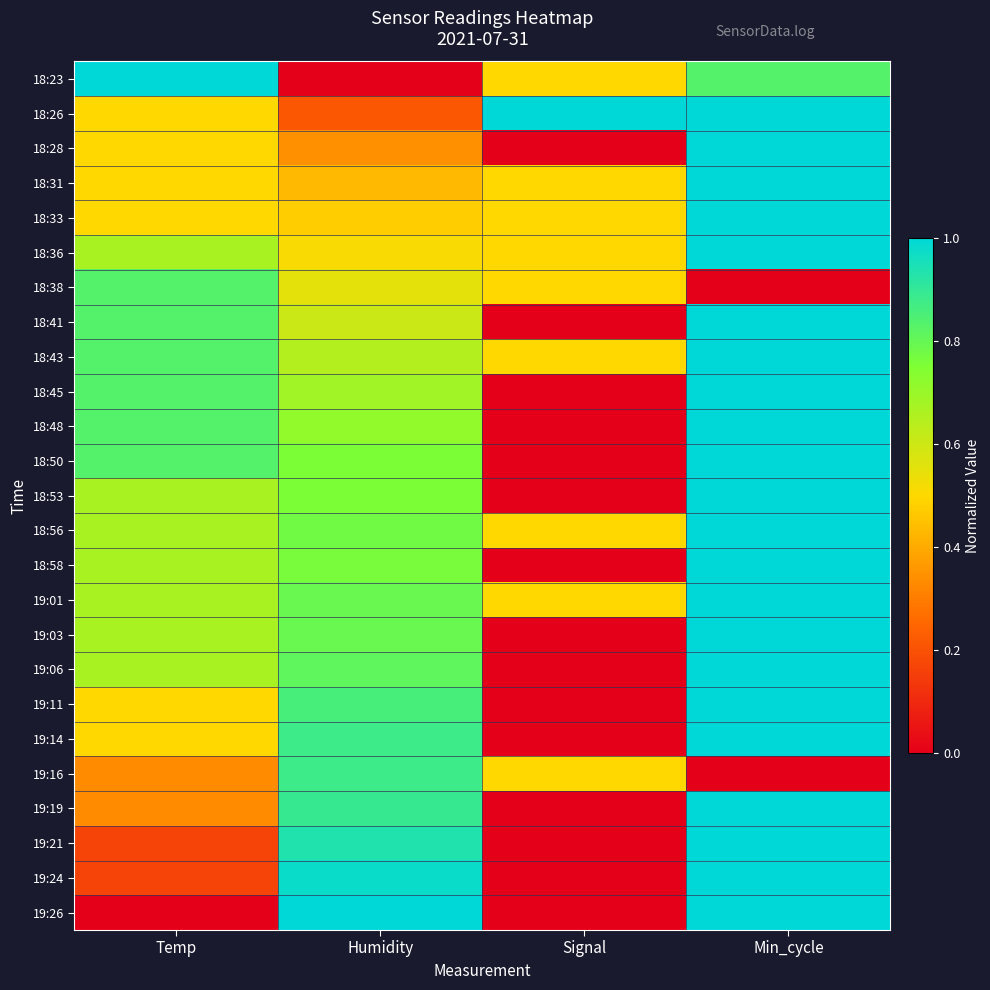

Between Temp and Signal, which is larger?

Temp